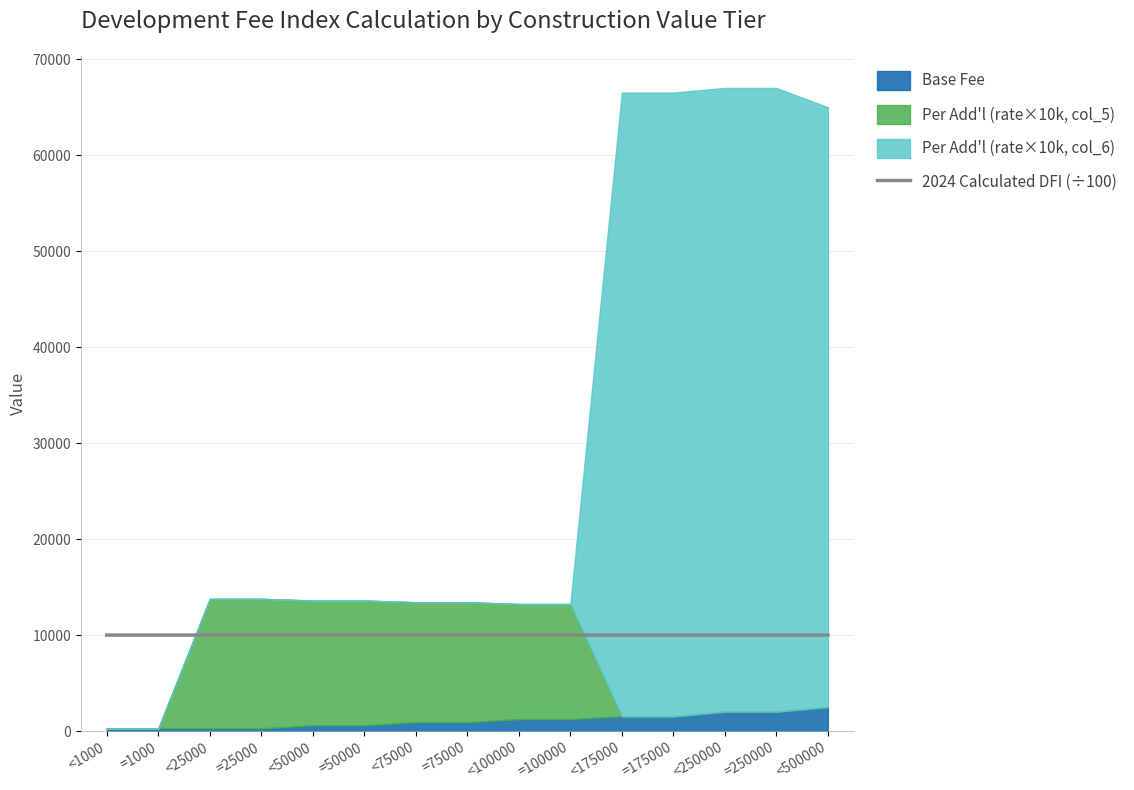

Rank the categories by value from lowest to highest.

<1000, =1000, <25000, =25000, <50000, =50000, <75000, =75000, <100000, =100000, <175000, =175000, <250000, =250000, <500000